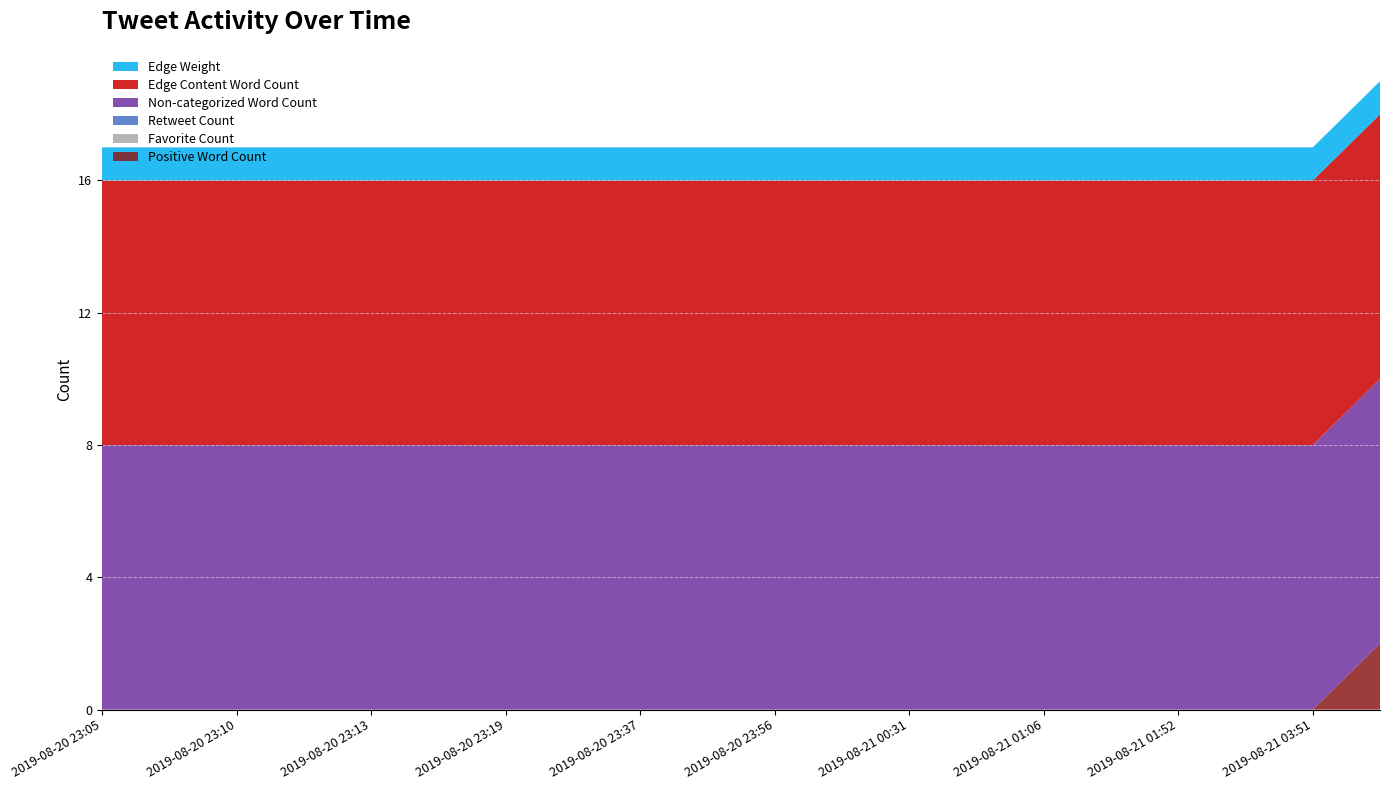

Reading left to right, what are all the values shown in this chart?

Positive Word Count: 2019-08-20 23:05=0	2019-08-20 23:09=0	2019-08-20 23:10=0	2019-08-20 23:11=0	2019-08-20 23:13=0	2019-08-20 23:18=0	2019-08-20 23:19=0	2019-08-20 23:24=0	2019-08-20 23:37=0	2019-08-20 23:49=0	2019-08-20 23:56=0	2019-08-20 23:58=0	2019-08-21 00:31=0	2019-08-21 00:51=0	2019-08-21 01:06=0	2019-08-21 01:41=0	2019-08-21 01:52=0	2019-08-21 03:00=0	2019-08-21 03:51=0	2019-08-21 04:43=2
Favorite Count: 2019-08-20 23:05=0	2019-08-20 23:09=0	2019-08-20 23:10=0	2019-08-20 23:11=0	2019-08-20 23:13=0	2019-08-20 23:18=0	2019-08-20 23:19=0	2019-08-20 23:24=0	2019-08-20 23:37=0	2019-08-20 23:49=0	2019-08-20 23:56=0	2019-08-20 23:58=0	2019-08-21 00:31=0	2019-08-21 00:51=0	2019-08-21 01:06=0	2019-08-21 01:41=0	2019-08-21 01:52=0	2019-08-21 03:00=0	2019-08-21 03:51=0	2019-08-21 04:43=0
Retweet Count: 2019-08-20 23:05=0	2019-08-20 23:09=0	2019-08-20 23:10=0	2019-08-20 23:11=0	2019-08-20 23:13=0	2019-08-20 23:18=0	2019-08-20 23:19=0	2019-08-20 23:24=0	2019-08-20 23:37=0	2019-08-20 23:49=0	2019-08-20 23:56=0	2019-08-20 23:58=0	2019-08-21 00:31=0	2019-08-21 00:51=0	2019-08-21 01:06=0	2019-08-21 01:41=0	2019-08-21 01:52=0	2019-08-21 03:00=0	2019-08-21 03:51=0	2019-08-21 04:43=0
Non-categorized Word Count: 2019-08-20 23:05=8	2019-08-20 23:09=8	2019-08-20 23:10=8	2019-08-20 23:11=8	2019-08-20 23:13=8	2019-08-20 23:18=8	2019-08-20 23:19=8	2019-08-20 23:24=8	2019-08-20 23:37=8	2019-08-20 23:49=8	2019-08-20 23:56=8	2019-08-20 23:58=8	2019-08-21 00:31=8	2019-08-21 00:51=8	2019-08-21 01:06=8	2019-08-21 01:41=8	2019-08-21 01:52=8	2019-08-21 03:00=8	2019-08-21 03:51=8	2019-08-21 04:43=8
Edge Content Word Count: 2019-08-20 23:05=8	2019-08-20 23:09=8	2019-08-20 23:10=8	2019-08-20 23:11=8	2019-08-20 23:13=8	2019-08-20 23:18=8	2019-08-20 23:19=8	2019-08-20 23:24=8	2019-08-20 23:37=8	2019-08-20 23:49=8	2019-08-20 23:56=8	2019-08-20 23:58=8	2019-08-21 00:31=8	2019-08-21 00:51=8	2019-08-21 01:06=8	2019-08-21 01:41=8	2019-08-21 01:52=8	2019-08-21 03:00=8	2019-08-21 03:51=8	2019-08-21 04:43=8
Edge Weight: 2019-08-20 23:05=1	2019-08-20 23:09=1	2019-08-20 23:10=1	2019-08-20 23:11=1	2019-08-20 23:13=1	2019-08-20 23:18=1	2019-08-20 23:19=1	2019-08-20 23:24=1	2019-08-20 23:37=1	2019-08-20 23:49=1	2019-08-20 23:56=1	2019-08-20 23:58=1	2019-08-21 00:31=1	2019-08-21 00:51=1	2019-08-21 01:06=1	2019-08-21 01:41=1	2019-08-21 01:52=1	2019-08-21 03:00=1	2019-08-21 03:51=1	2019-08-21 04:43=1